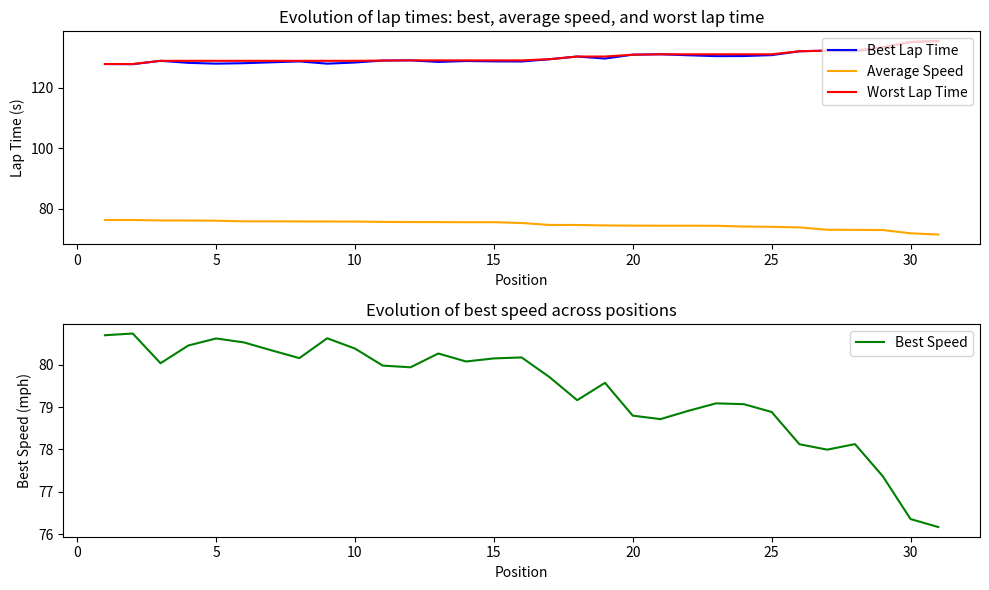

What is the average value of the Best Lap Time series?

130.0